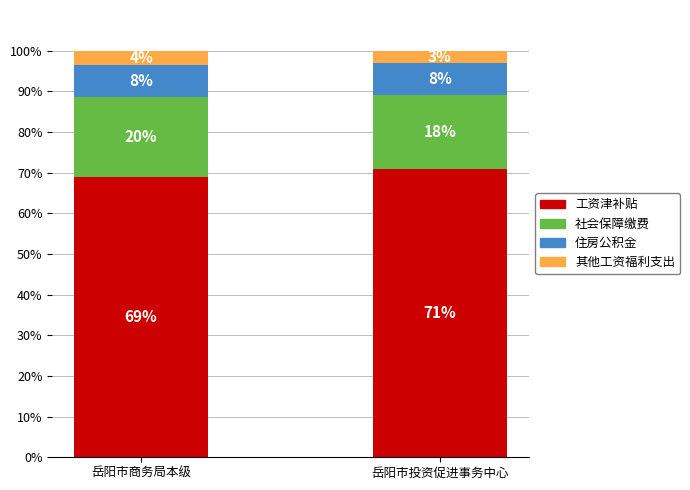

What is the difference between the 其他工资福利支出 values at 岳阳市投资促进事务中心 and 岳阳市商务局本级?

0.5